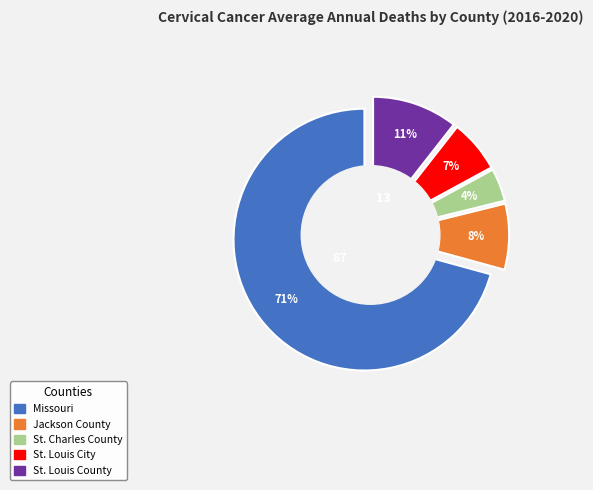

To the nearest percent, what portion does Jackson County represent?

8%